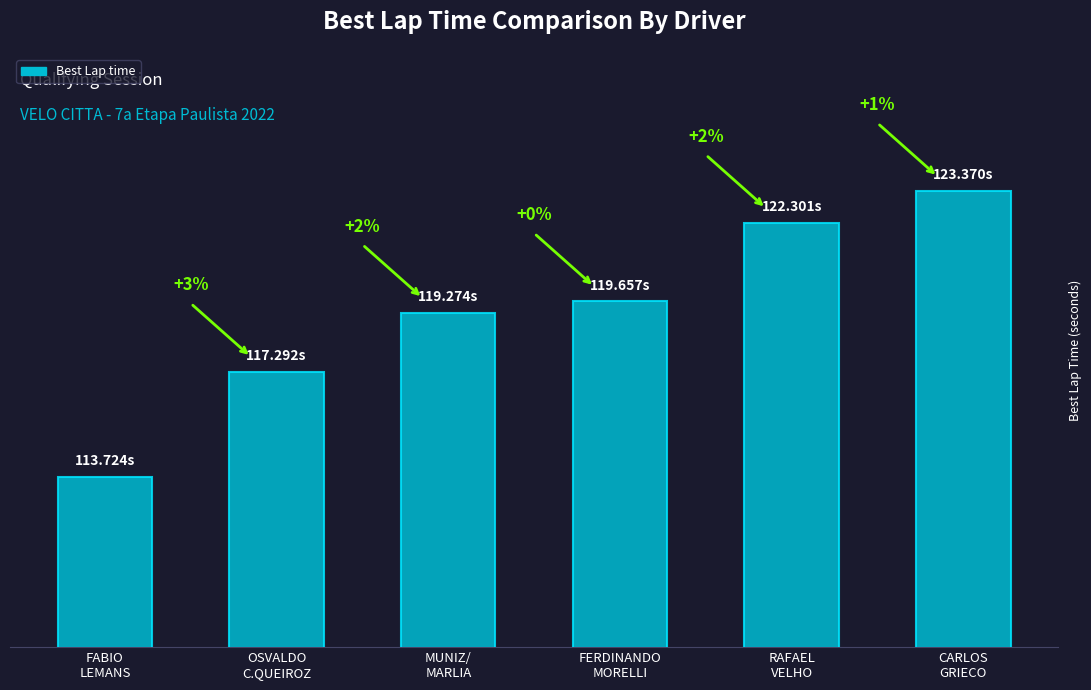

Reading right to left, transcribe all the data shown in this chart.

CARLOS
GRIECO=123.4	RAFAEL
VELHO=122.3	FERDINANDO
MORELLI=119.7	MUNIZ/
MARLIA=119.3	OSVALDO
C.QUEIROZ=117.3	FABIO
LEMANS=113.7